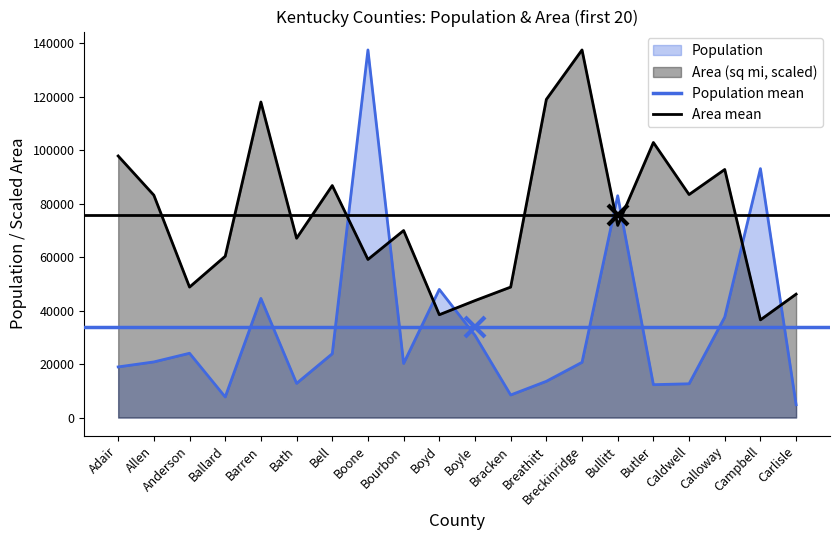

What is the approximate value of Area mean at Allen?

75564.6